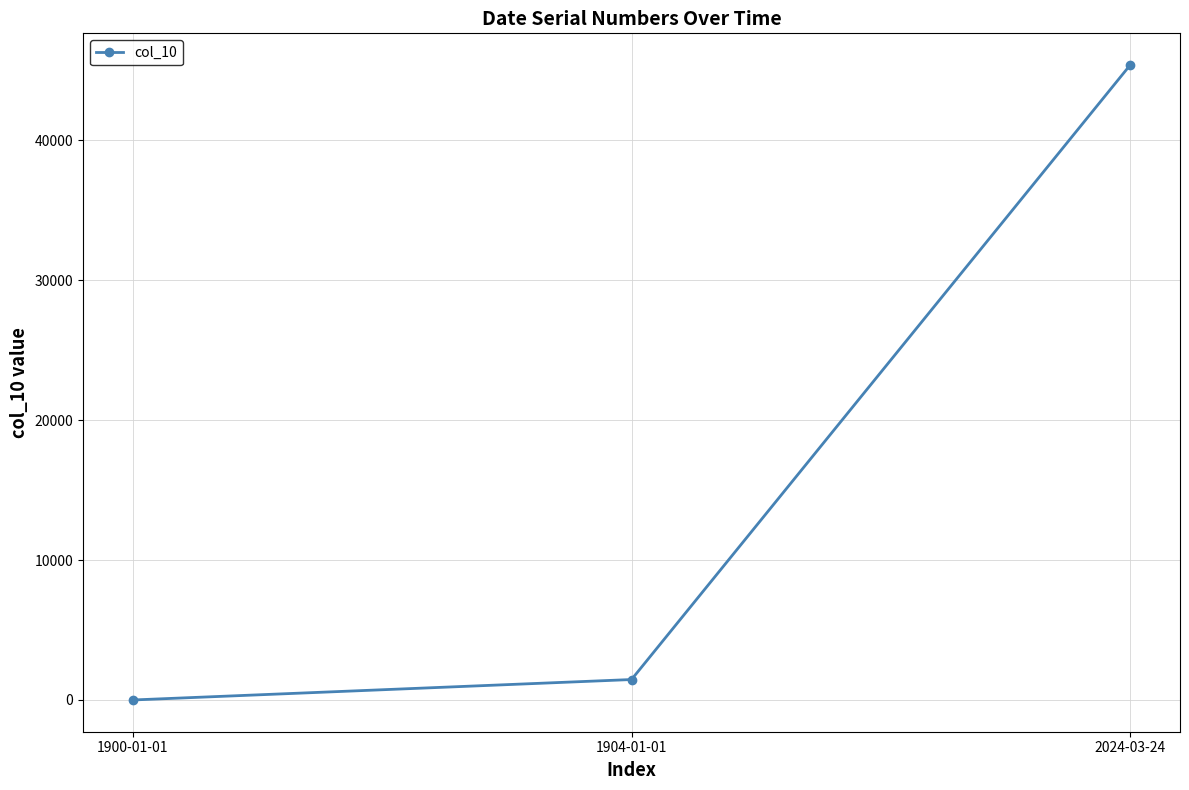

What is the approximate value at 2024-03-24?

45375